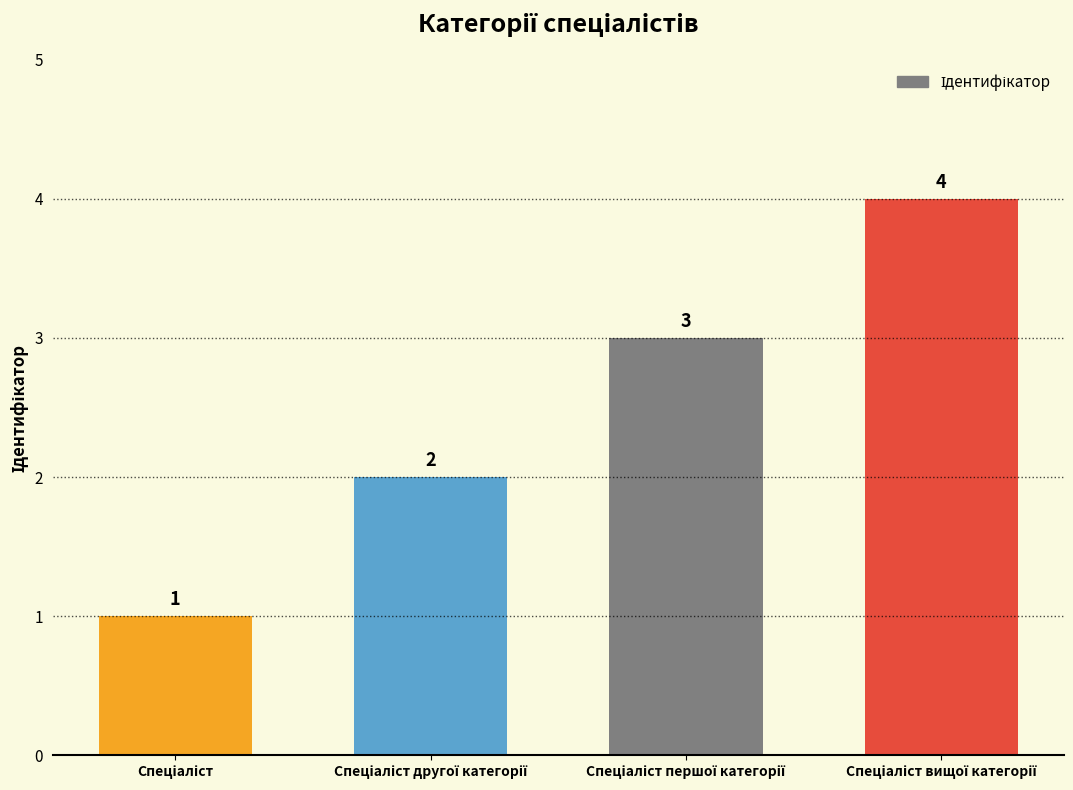

Count the values in the range 2 to 4.

3